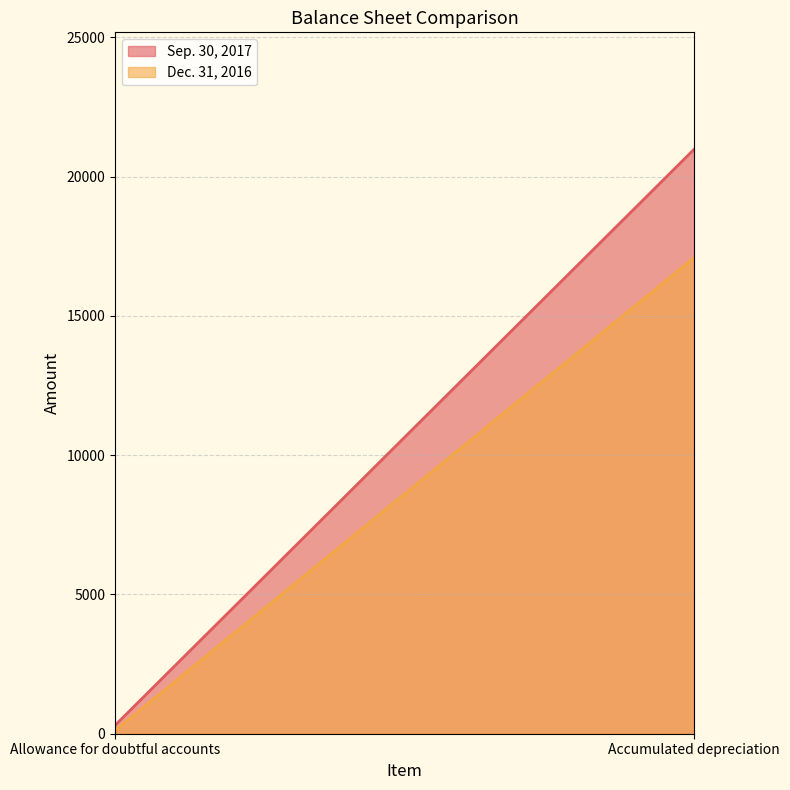

Reading left to right, list all the values displayed in this chart.

Sep. 30, 2017: 305	20982
Dec. 31, 2016: 122	17091